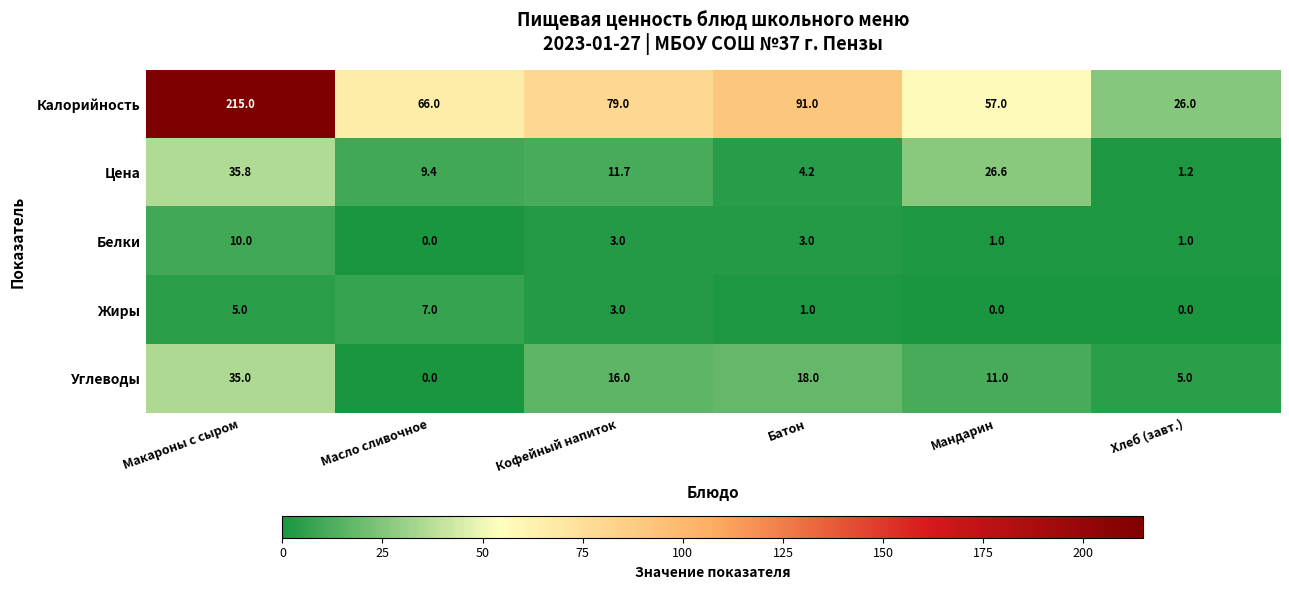

True or false: Белки has a value of 5.3 at Кофейный напиток.

False